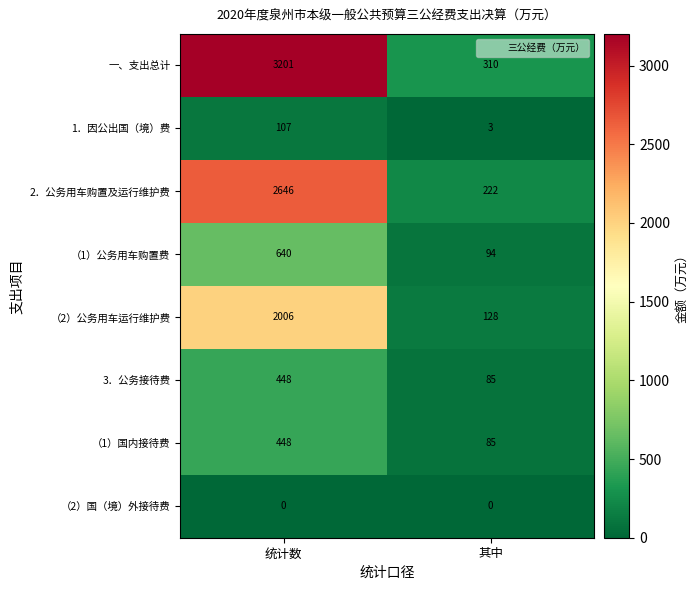

Which series changed the most between 统计数 and 其中?

一、支出总计